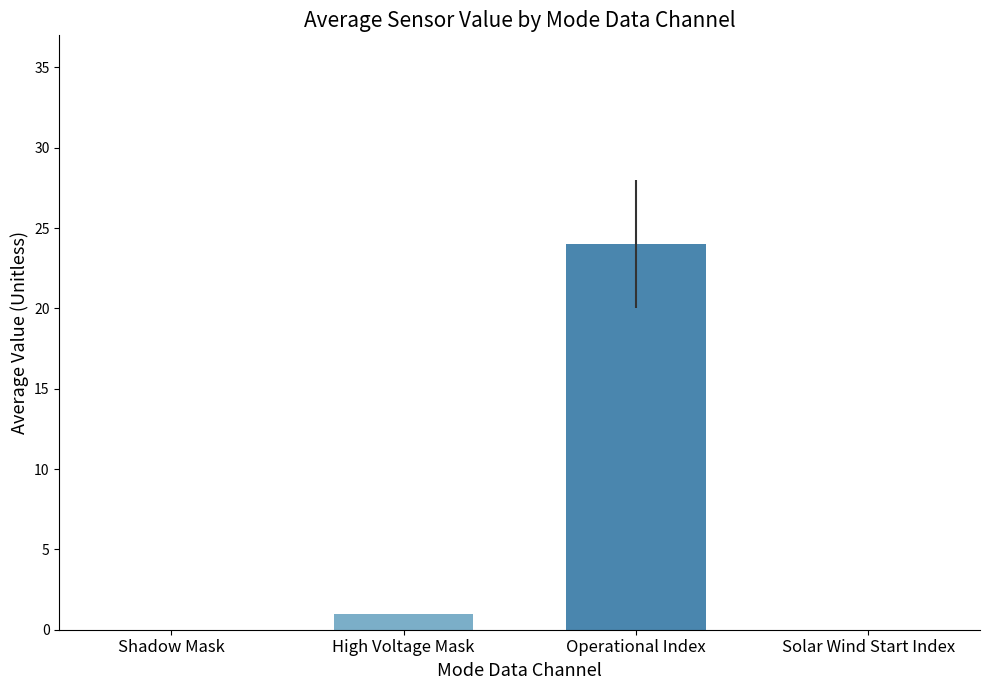

Where is the data nearest to the value 12?

High Voltage Mask